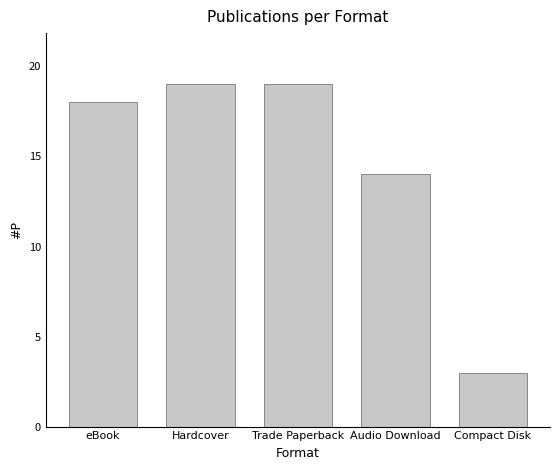

Approximately how many times larger is the value at Trade Paperback compared to Audio Download?

1.4